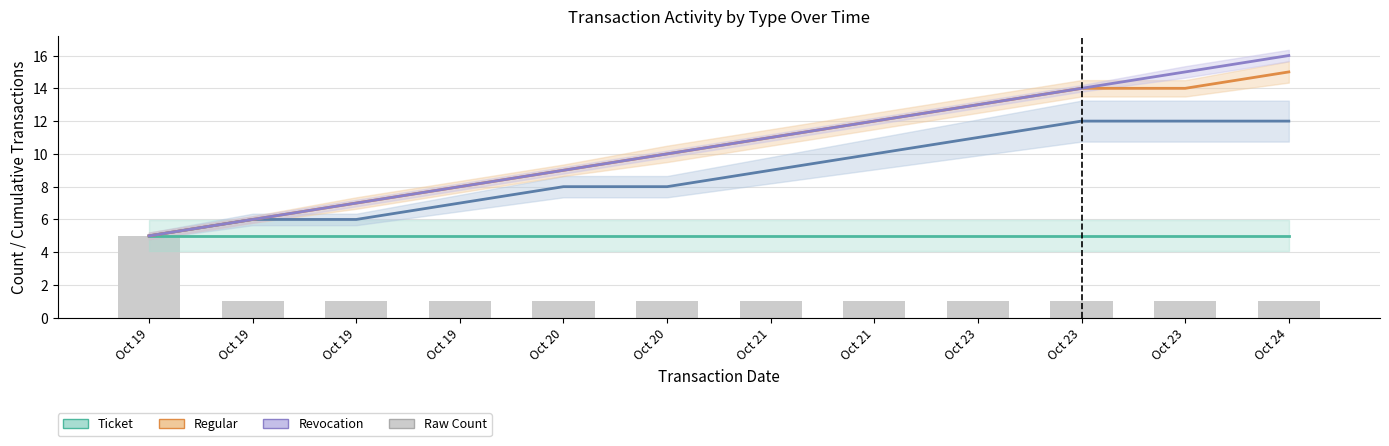

What is the lowest value of the Ticket series?

5